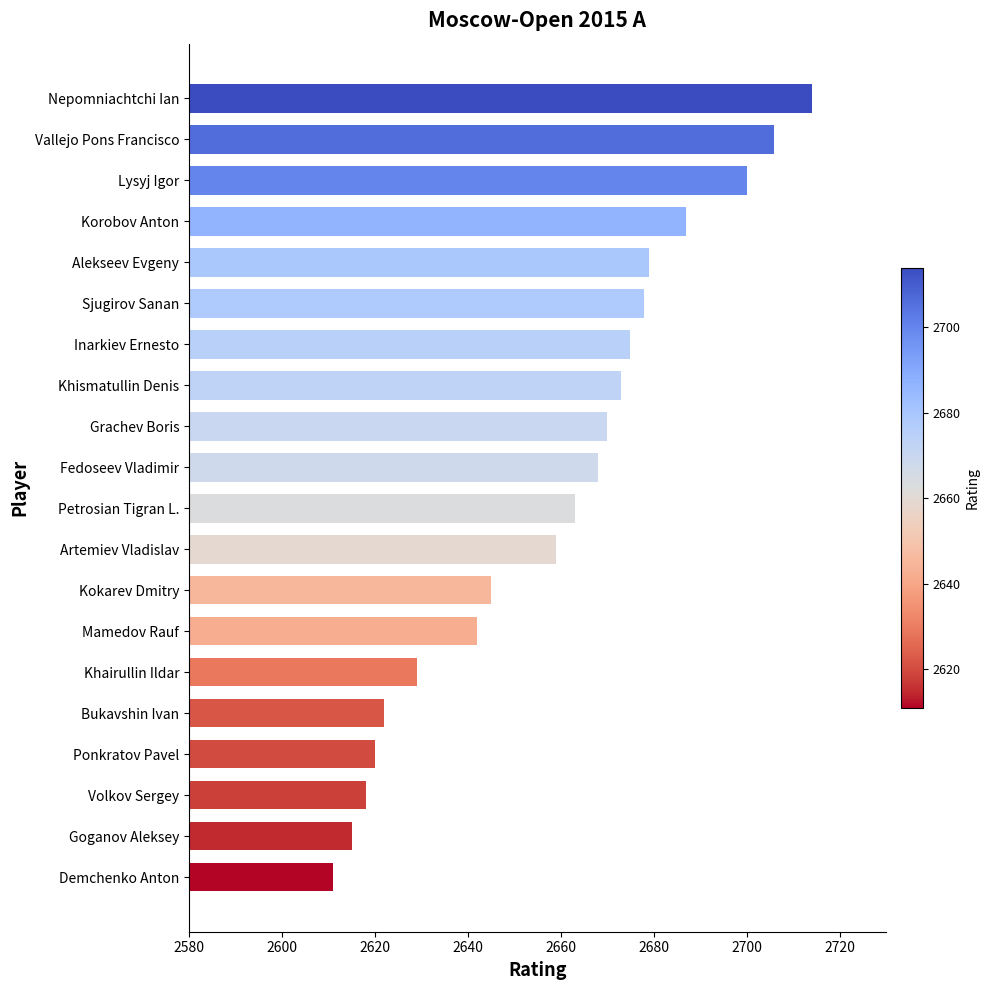

How many distinct data groups are displayed?

1